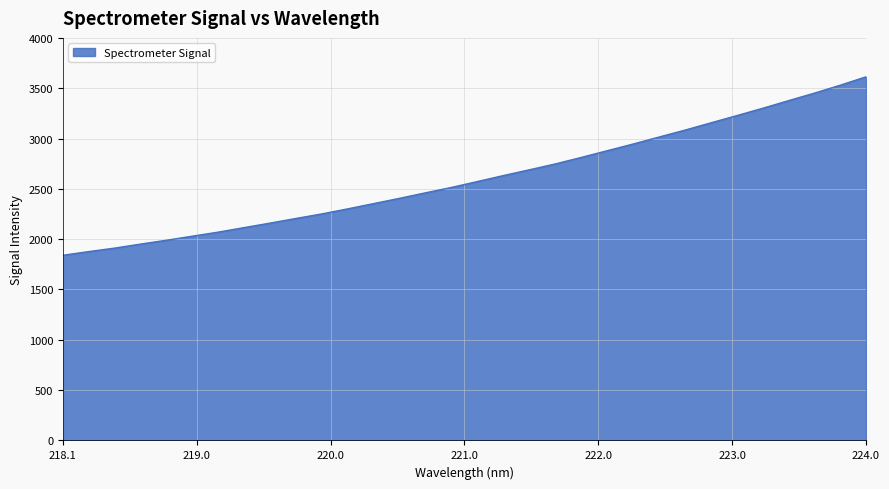

What is the maximum value shown in the chart?

3613.2